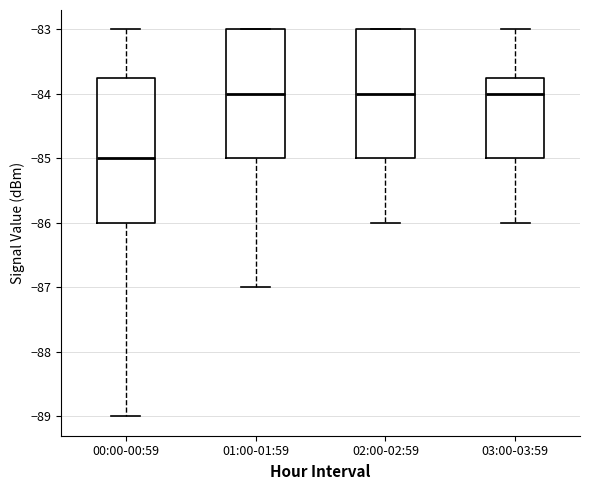

Reading left to right, transcribe this box plot: for each box, give where its median line is, the range the box spans, and where its two whiskers end, as read against the y-axis. The values are not printed on the chart, so give them approximately, as read against the axis.

00:00-00:59: median -85.0, box -86.0 to -83.7, whiskers -89.0 to -83.0
01:00-01:59: median -84.0, box -85.0 to -83.0, whiskers -87.0 to -83.0
02:00-02:59: median -84.0, box -85.0 to -83.0, whiskers -86.0 to -83.0
03:00-03:59: median -84.0, box -85.0 to -83.7, whiskers -86.0 to -83.0